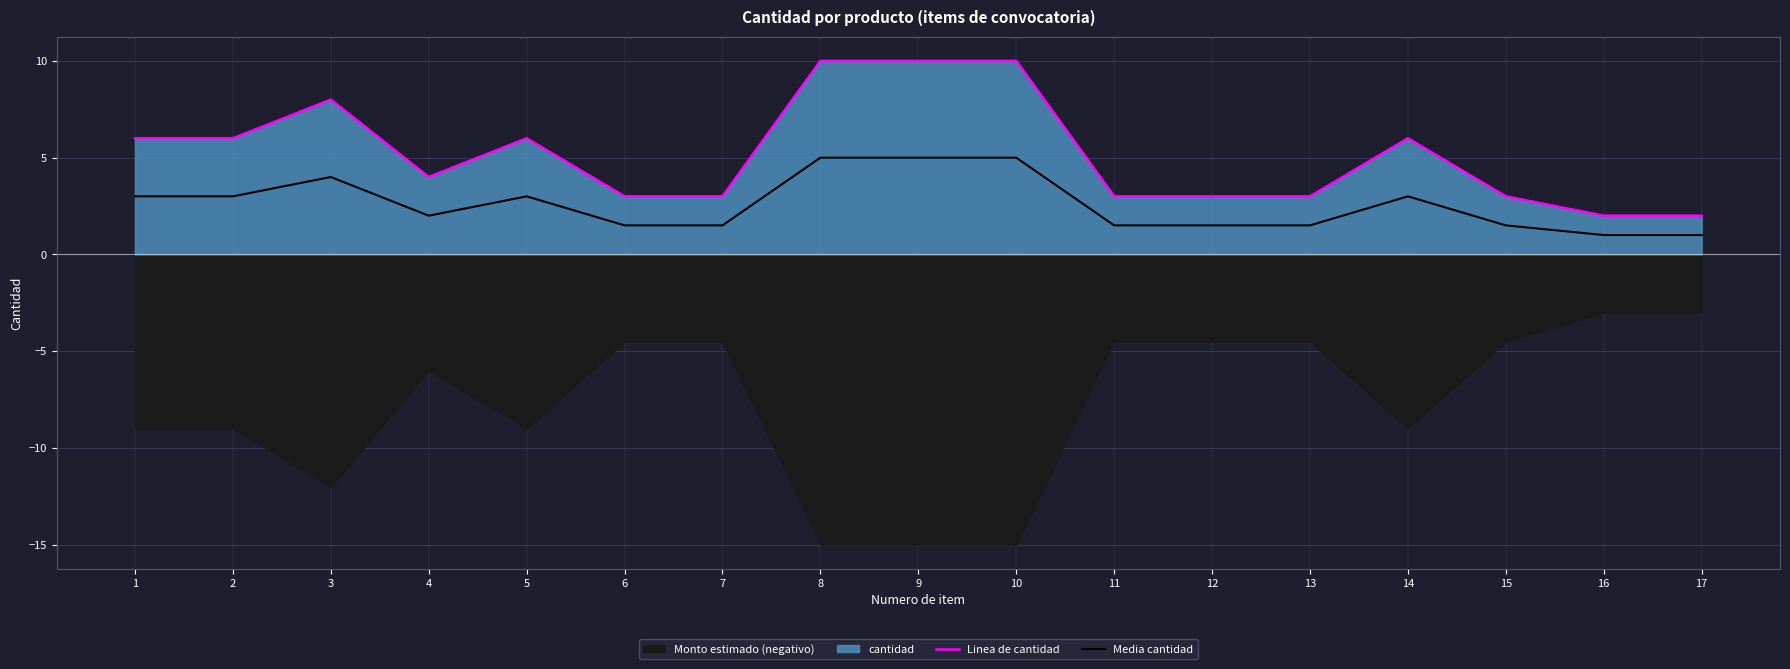

What is the difference between the second highest and second lowest values in the Media cantidad series?

4.0